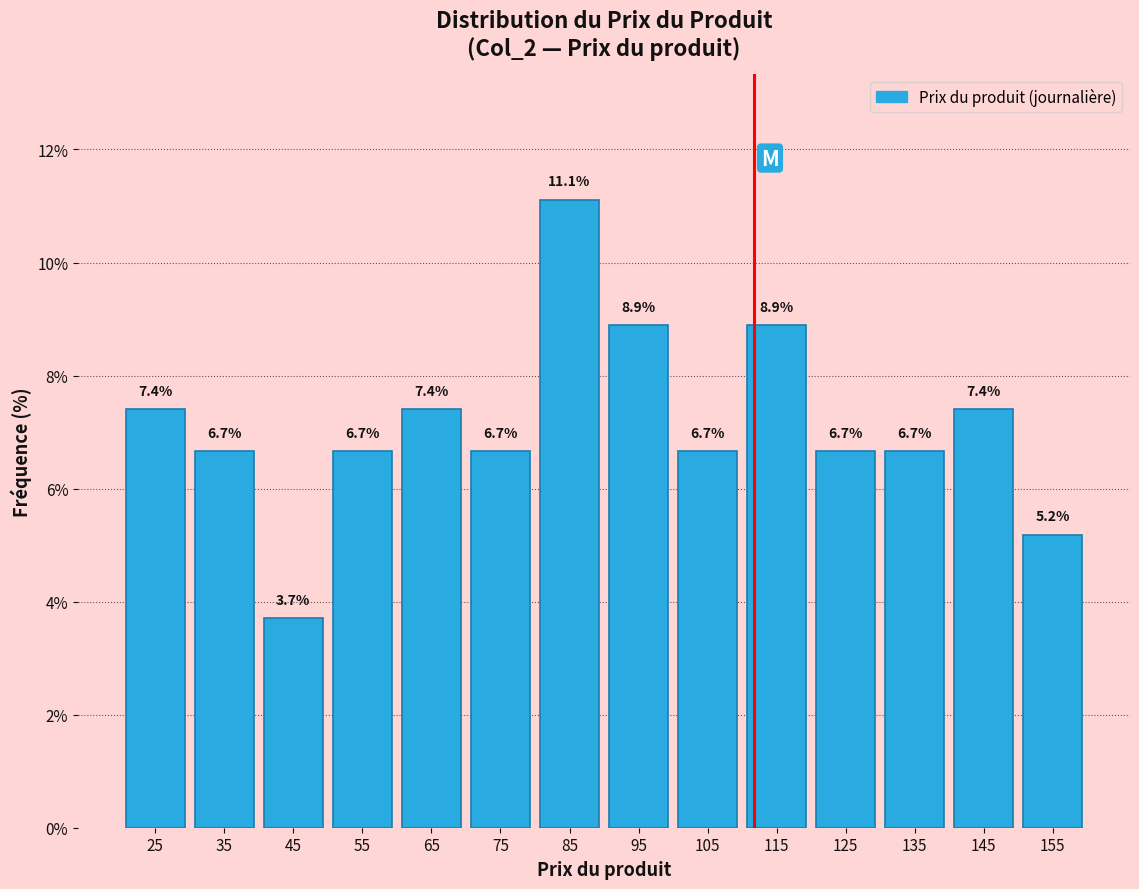

Reading left to right, transcribe this chart: for each bar, give the range it covers on the x-axis and its height.

20 to 30: 7.4
30 to 40: 6.7
40 to 50: 3.7
50 to 60: 6.7
60 to 70: 7.4
70 to 80: 6.7
80 to 90: 11.1
90 to 100: 8.9
100 to 110: 6.7
110 to 120: 8.9
120 to 130: 6.7
130 to 140: 6.7
140 to 150: 7.4
150 to 160: 5.2